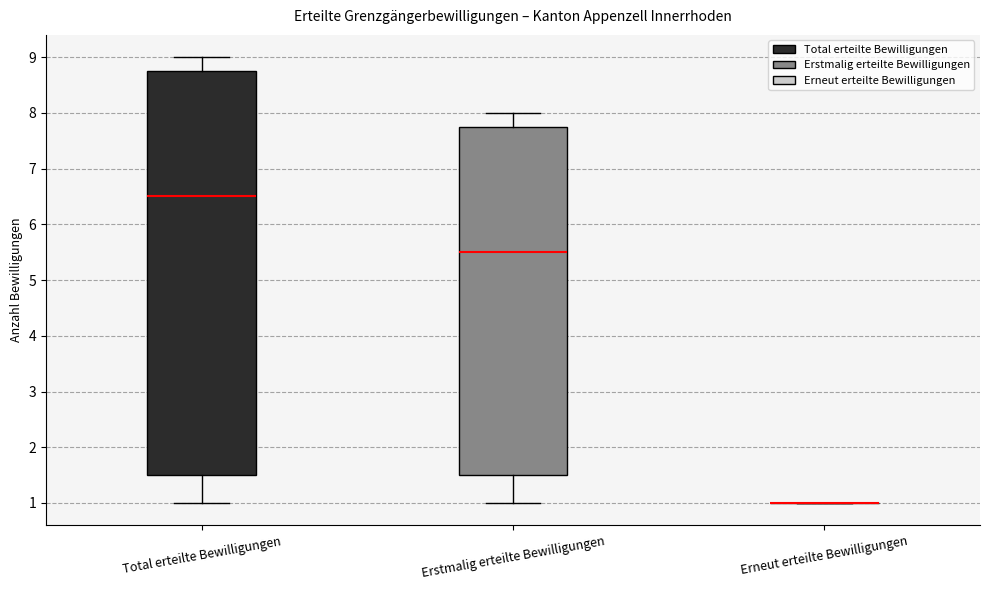

Reading left to right, read every box against the y-axis: the position of its median line, the range the box covers, and the ends of its whiskers. The values are not printed on the chart, so give them approximately, as read against the axis.

Total erteilte Bewilligungen: median 6.5, box 1.5 to 8.8, whiskers 1.0 to 9.0
Erstmalig erteilte Bewilligungen: median 5.5, box 1.5 to 7.8, whiskers 1.0 to 8.0
Erneut erteilte Bewilligungen: box collapsed to a line at 1.0, whiskers 1.0 to 1.0